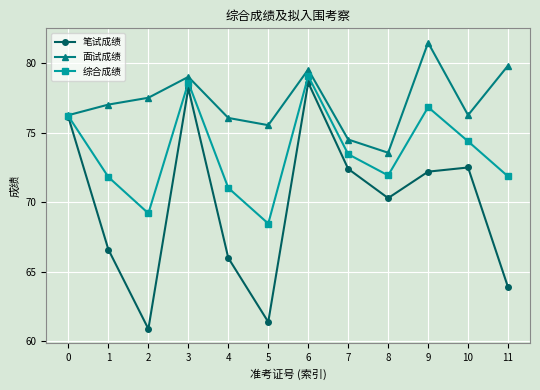

Read the 笔试成绩 value at 0.

76.1